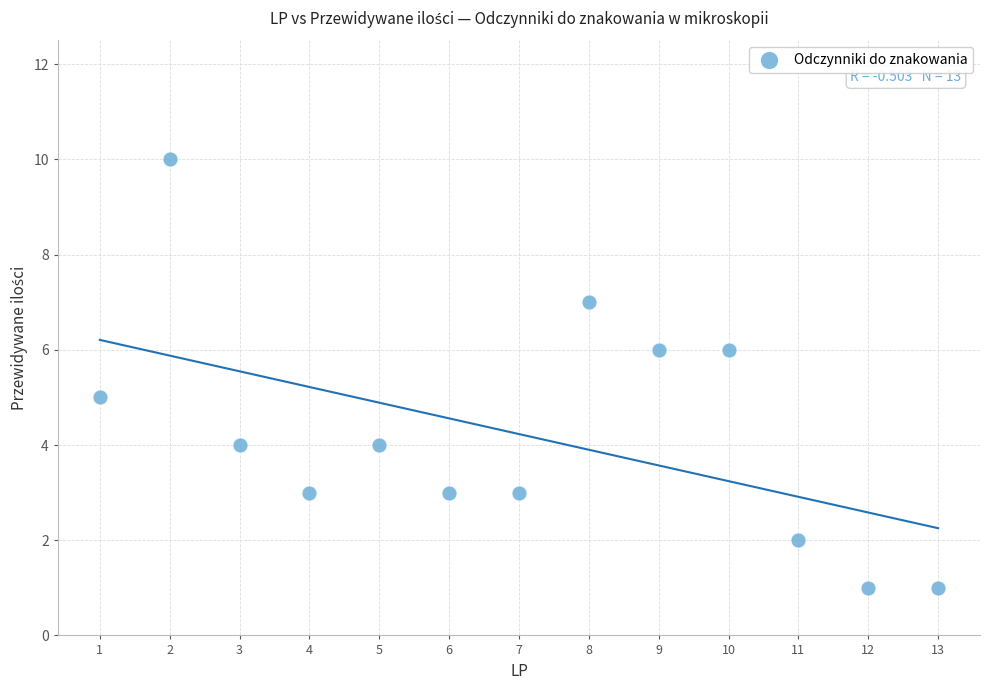

What is the range of X values (max minus min)?

12